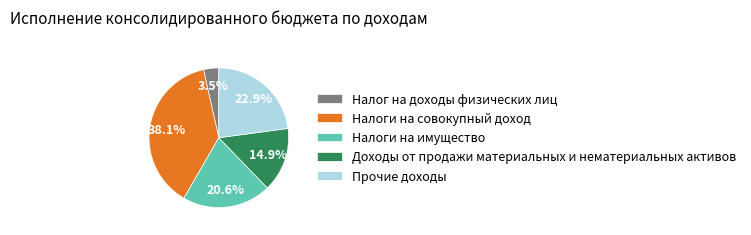

What percentage is the Налоги на совокупный доход slice, to the nearest percent?

38%